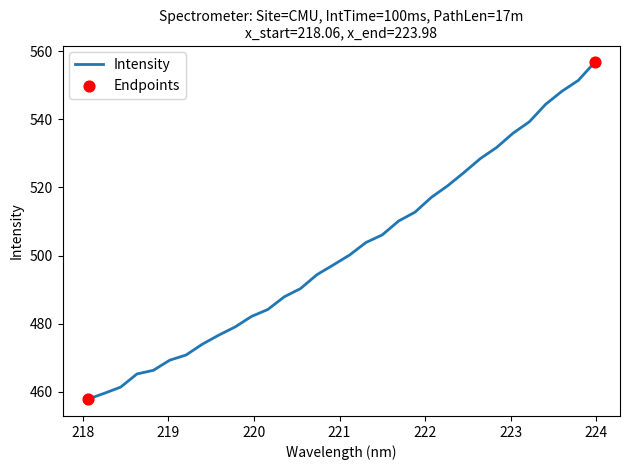

What is the greatest value displayed?

556.7